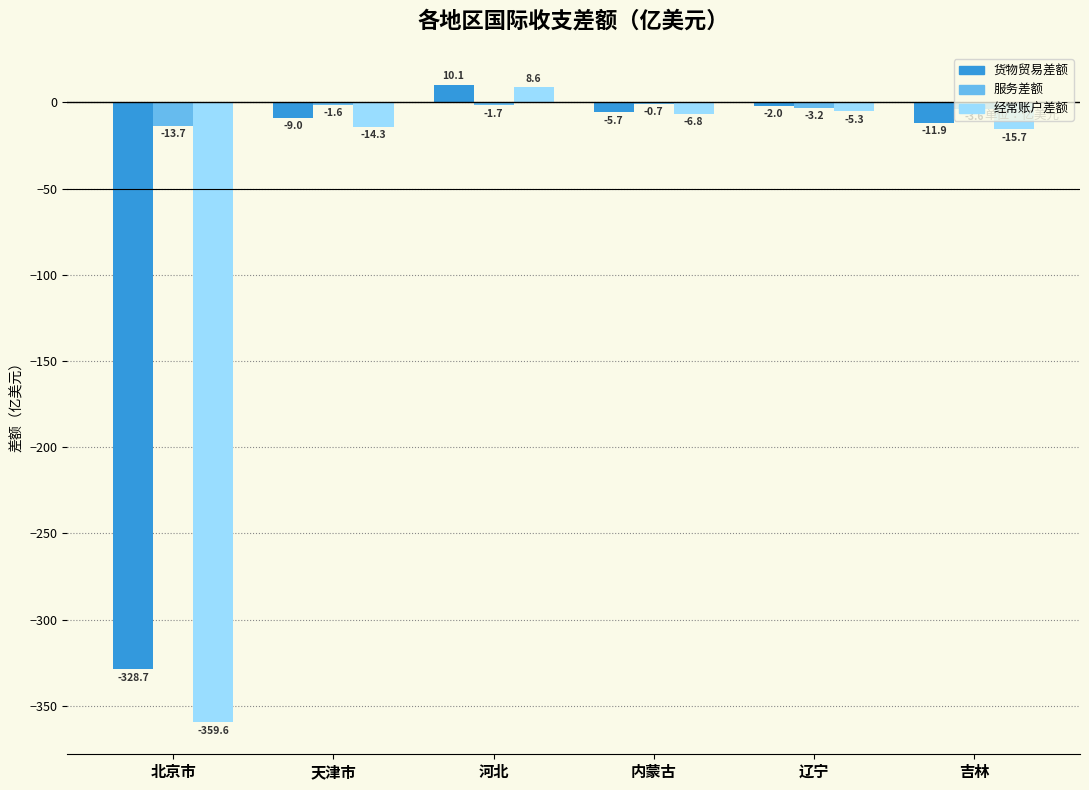

What value does the 经常账户差额 series have at 辽宁?

-5.3